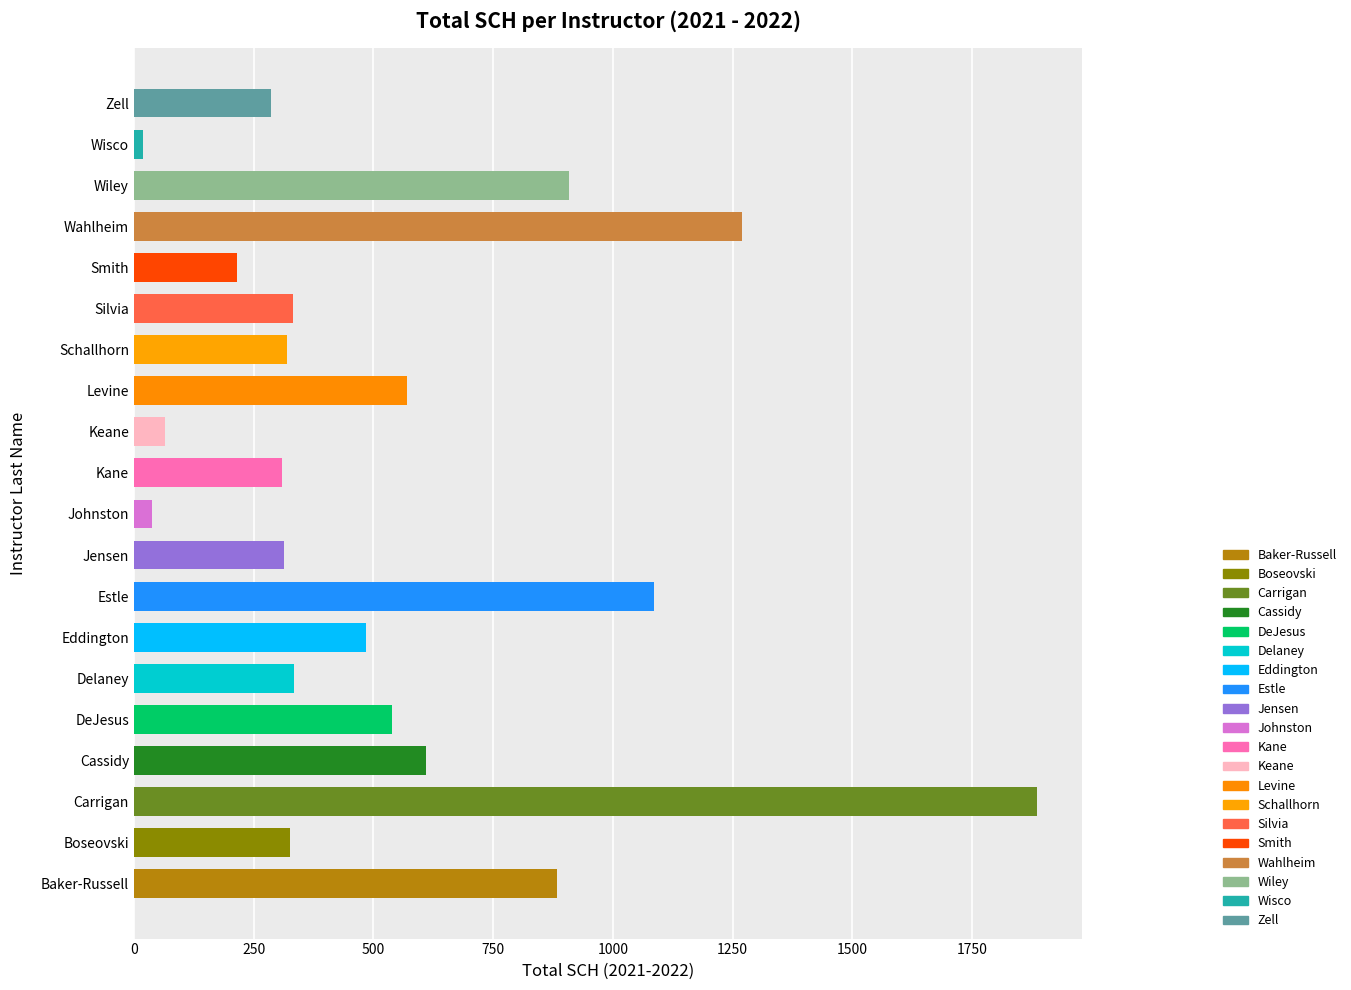

What is the change in value from Cassidy to Schallhorn?

-290